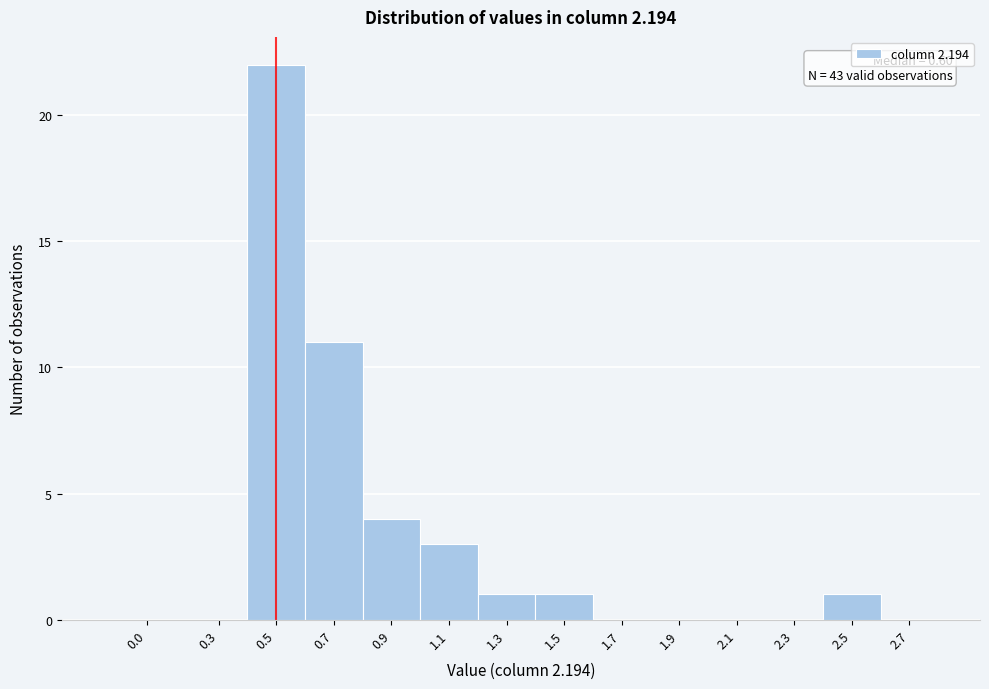

Reading left to right, what are all the values shown in this chart?

0.0=0	0.3=0	0.5=22	0.7=11	0.9=4	1.1=3	1.3=1	1.5=1	1.7=0	1.9=0	2.1=0	2.3=0	2.5=1	2.7=0